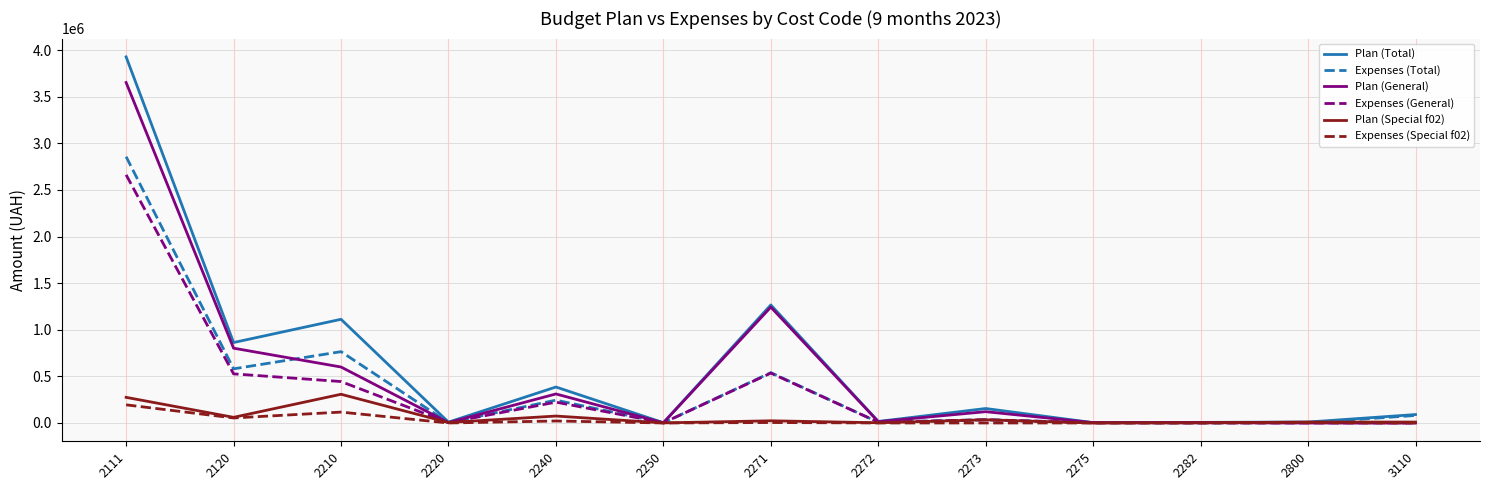

What is the sum of all Plan (Total) values?

7848915.6